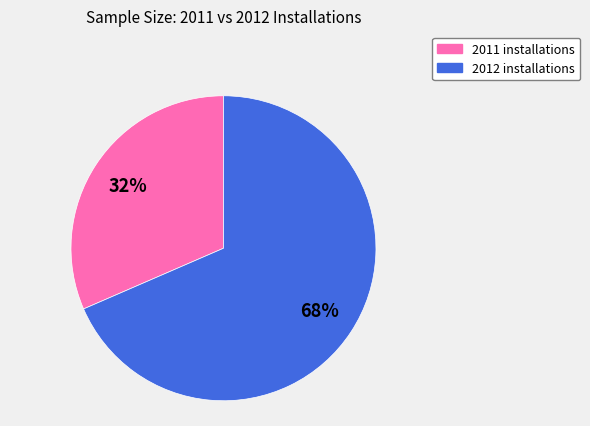

To the nearest percent, what is the average slice percentage?

50%